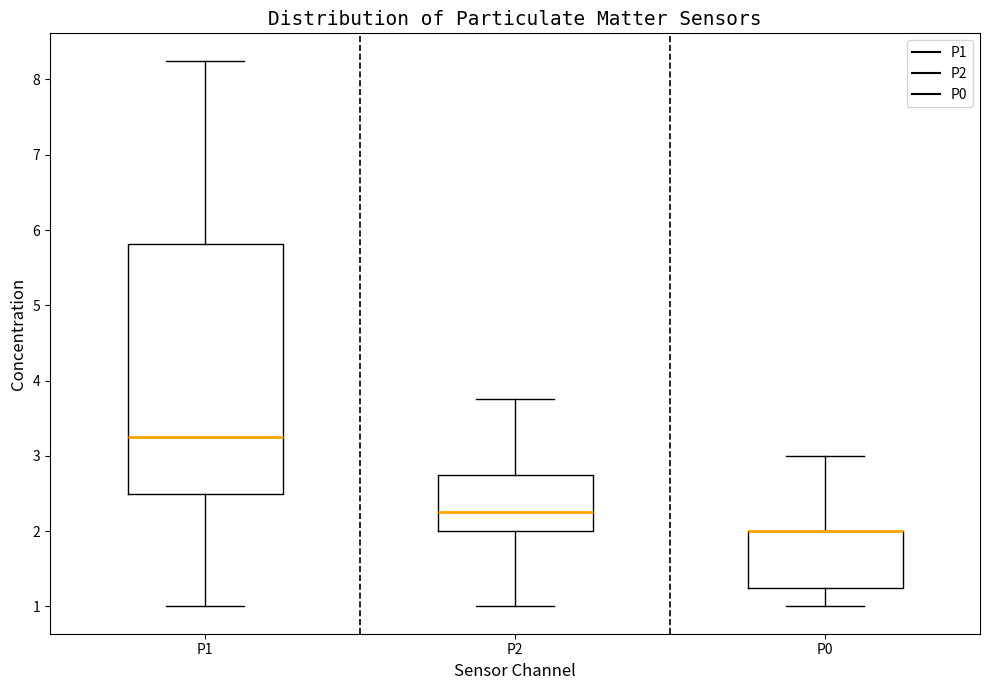

Reading left to right, transcribe this box plot: for each box, give where its median line is, the range the box spans, and where its two whiskers end, as read against the y-axis. The values are not printed on the chart, so give them approximately, as read against the axis.

P1: median 3.3, box 2.5 to 5.8, whiskers 1.0 to 8.3
P2: median 2.3, box 2.0 to 2.8, whiskers 1.0 to 3.8
P0: median 2.0 (drawn on the box's upper edge), box 1.3 to 2.0, whiskers 1.0 to 3.0